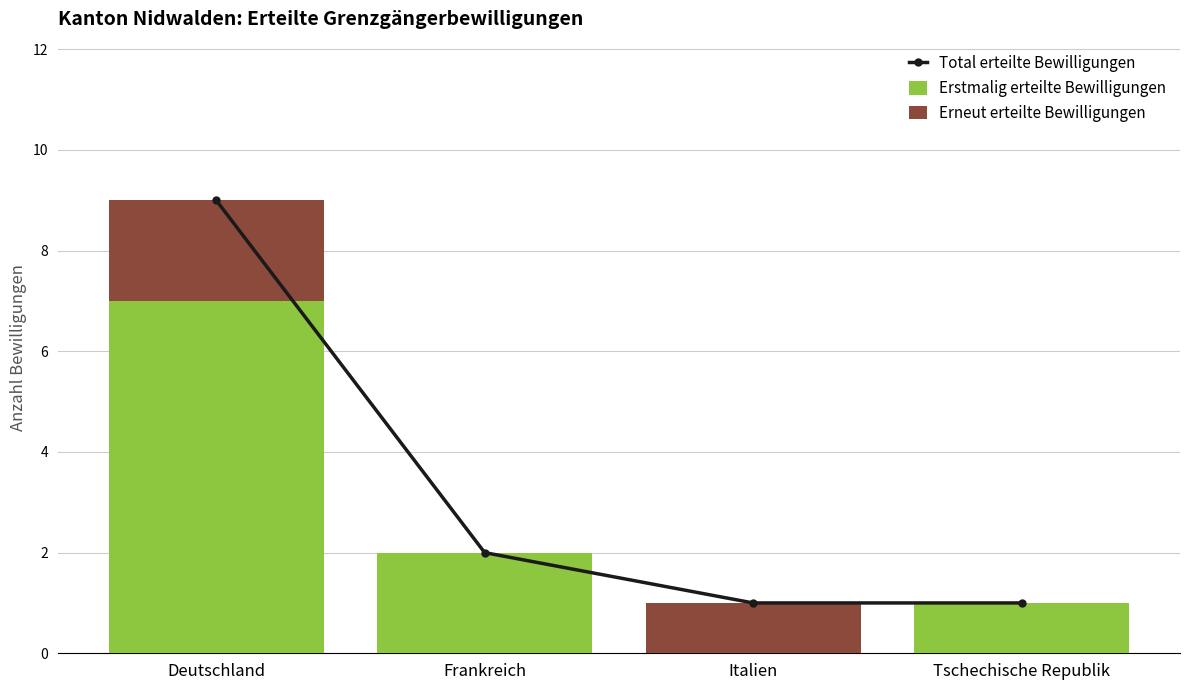

What is the maximum value for Erneut erteilte Bewilligungen?

2